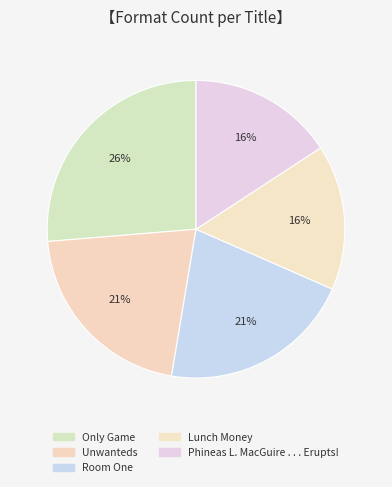

Is there a majority slice in this chart?

No